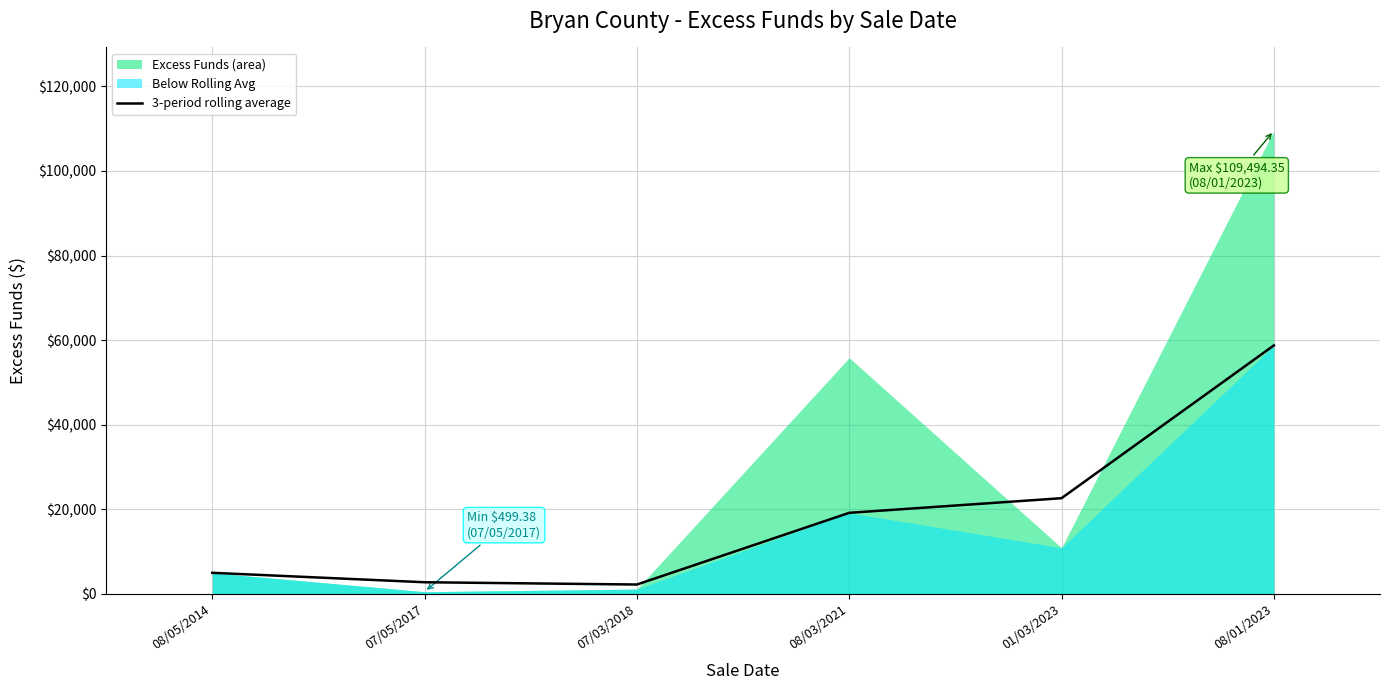

Does the chart have visible grid lines?

Yes